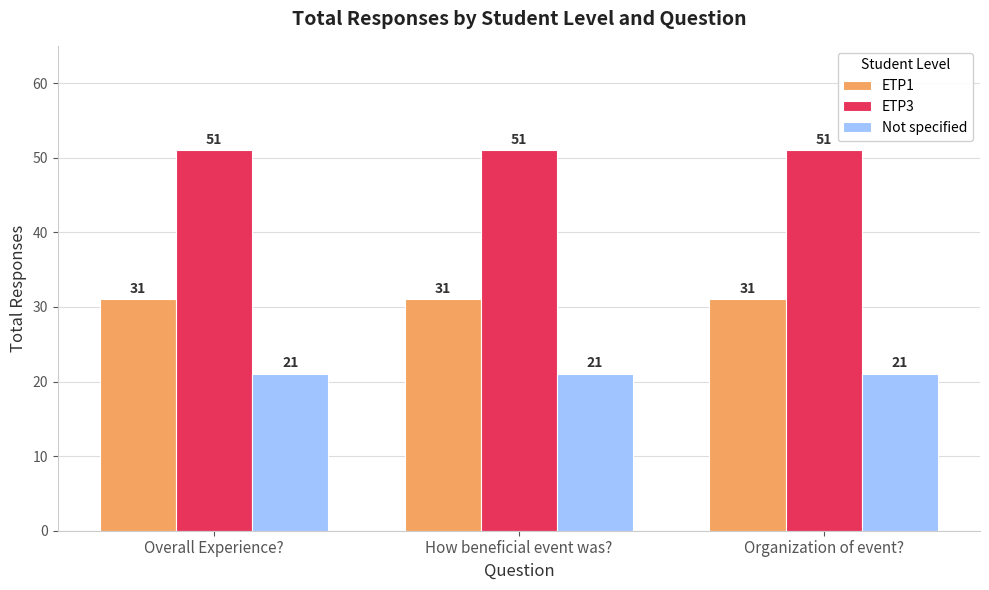

Which series has the largest total across all categories?

ETP3